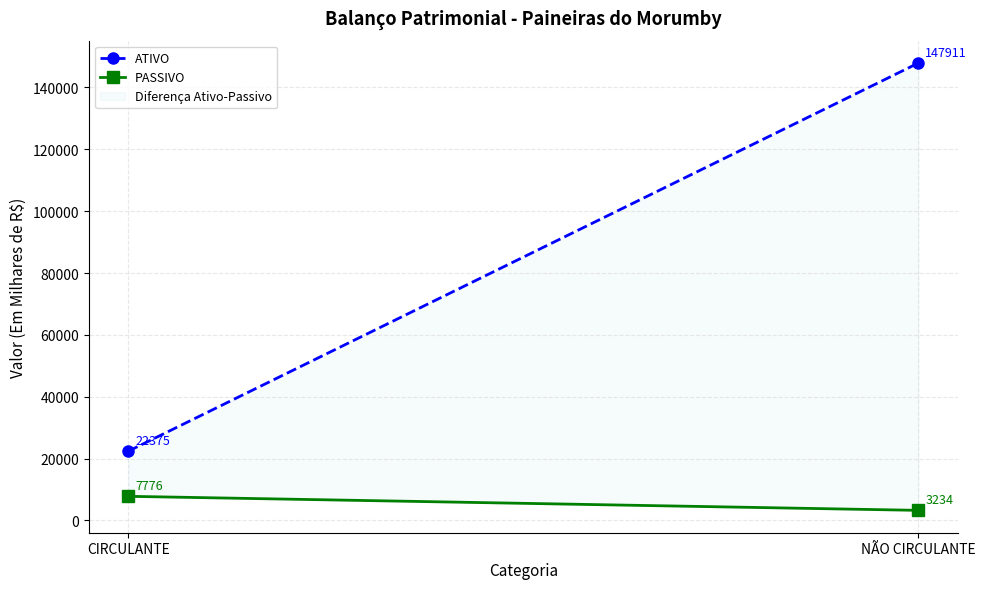

At which category is the sum across all series the highest?

NÃO CIRCULANTE